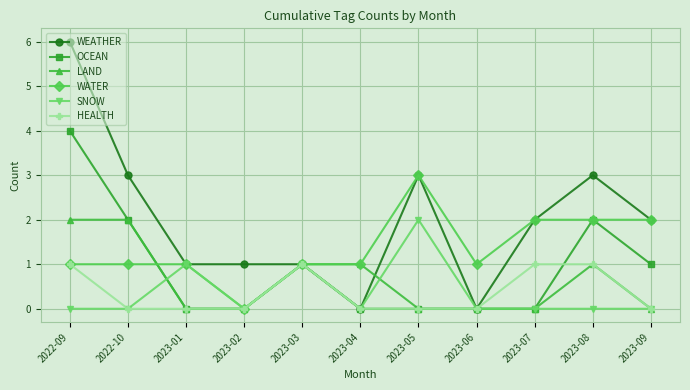

What is the maximum value shown in the chart?

6